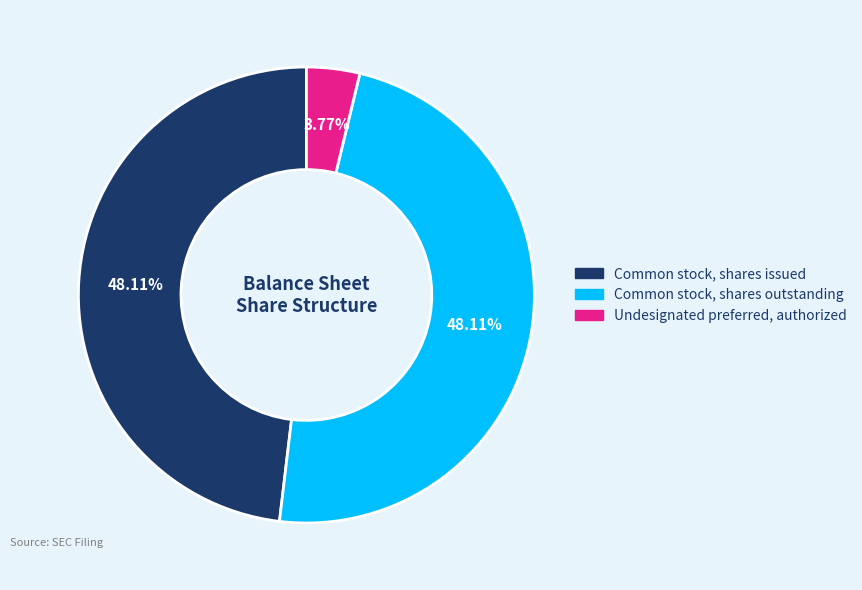

Is there any slice that represents more than half of the pie?

No